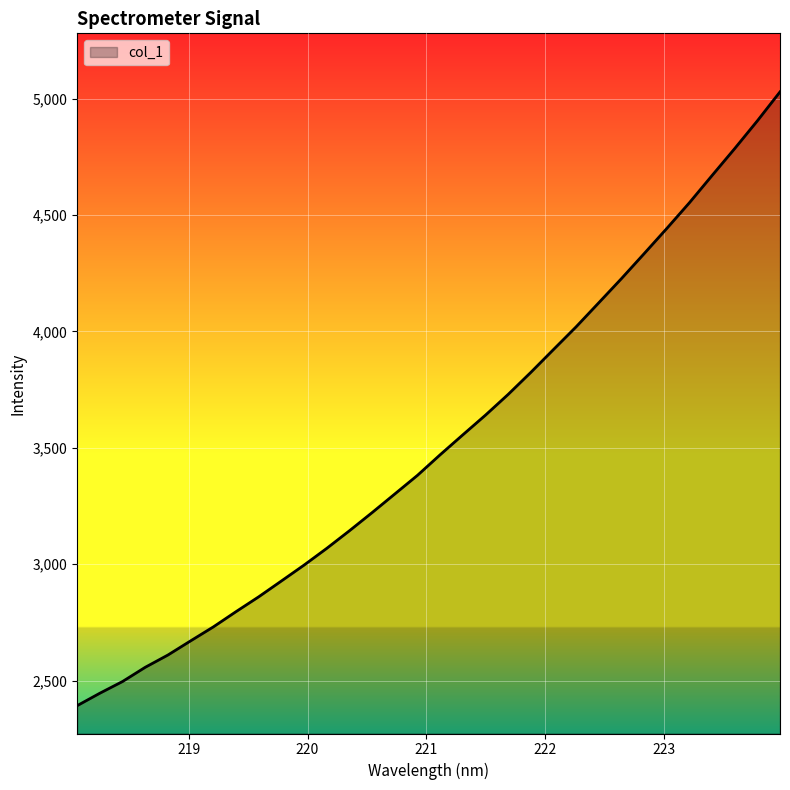

What is the minimum value shown in the chart?

2392.4